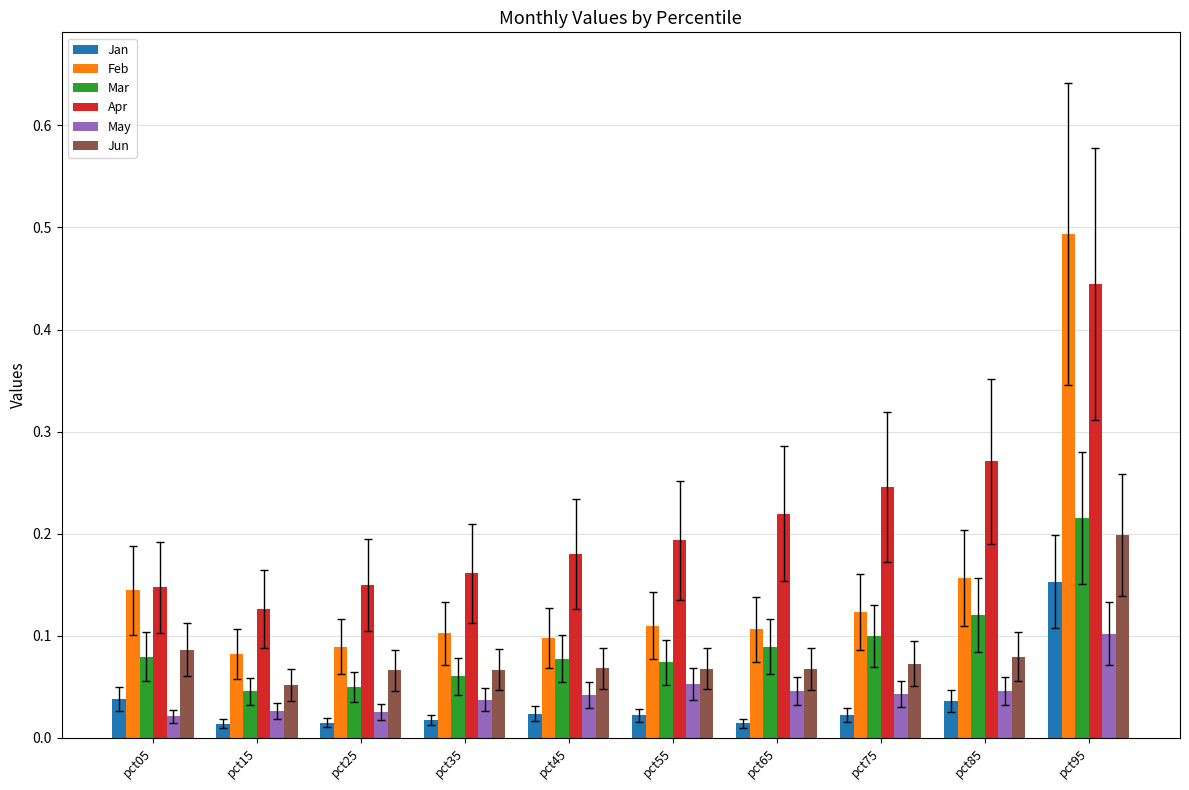

Does the chart contain any negative values?

No